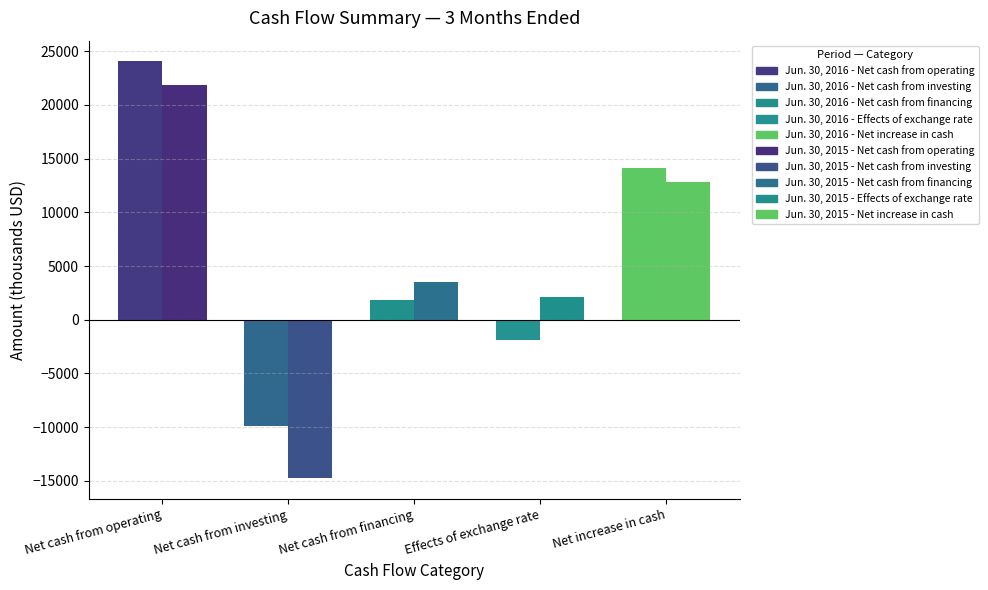

How many values in the Jun. 30, 2016 series are below 1842?

2